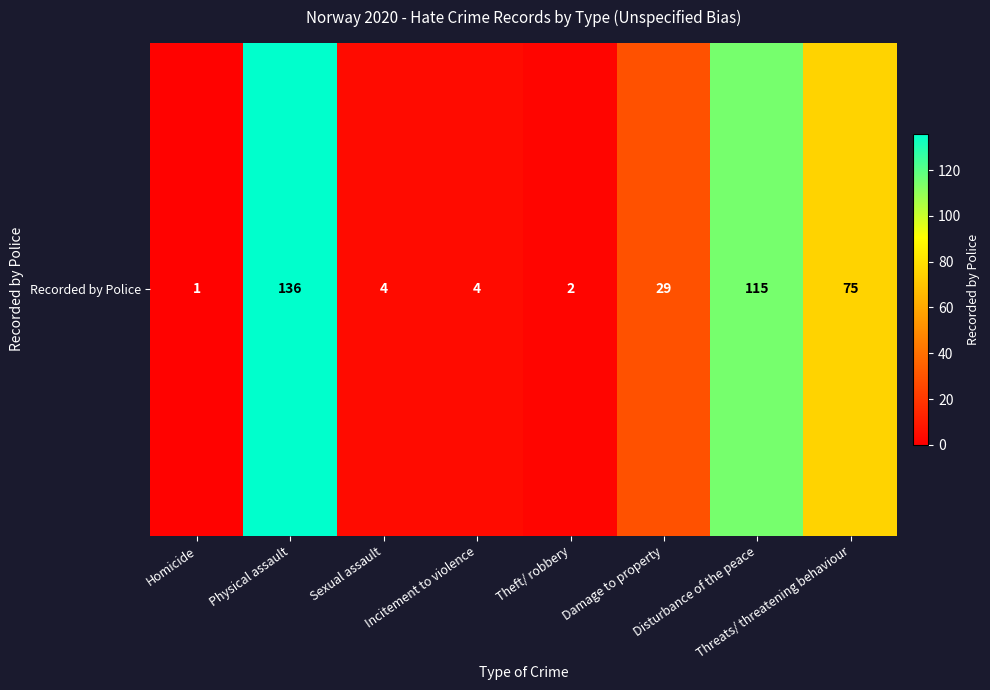

At which category does the chart reach its minimum across all series?

Homicide